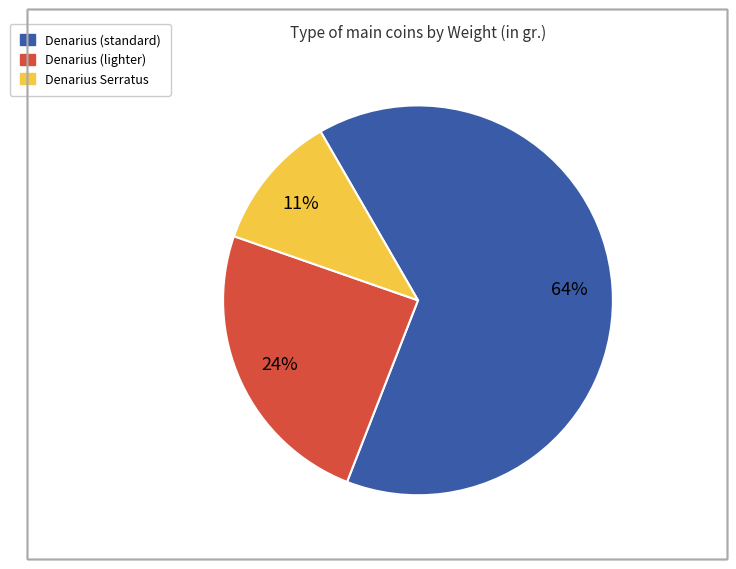

Is there any slice that represents more than half of the pie?

Yes